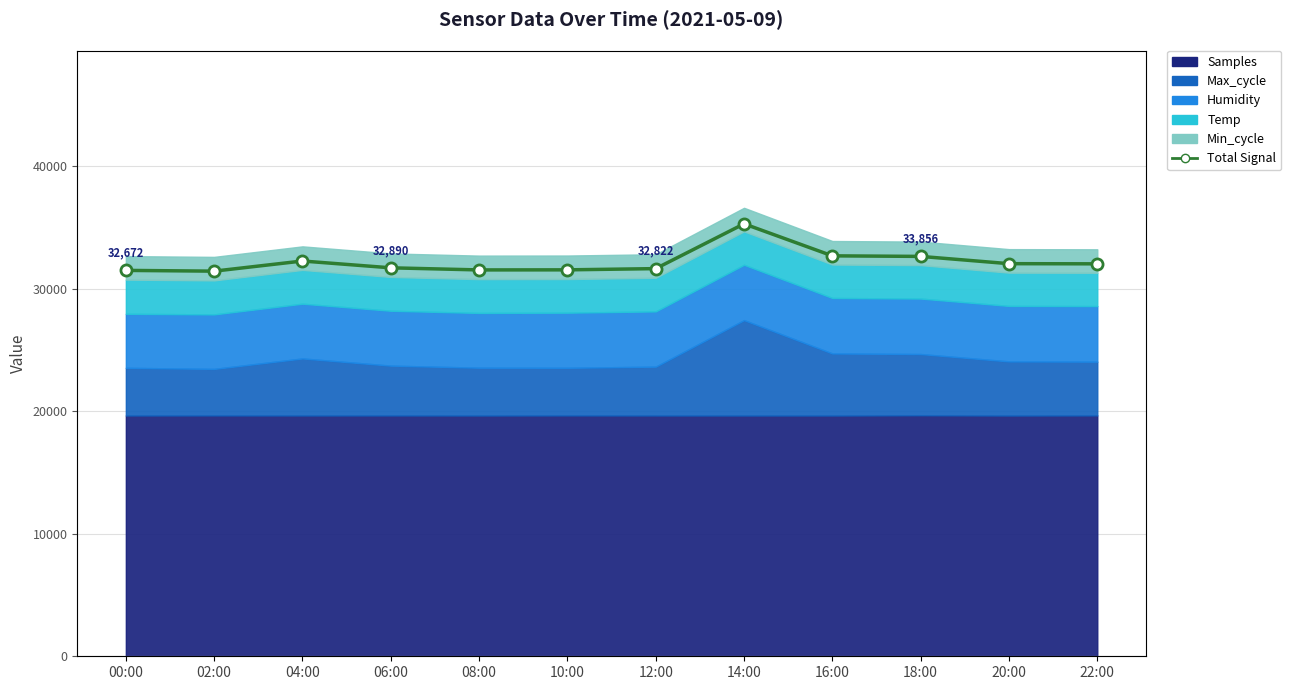

True or false: the data shows 33227.9 at 22:00.

True